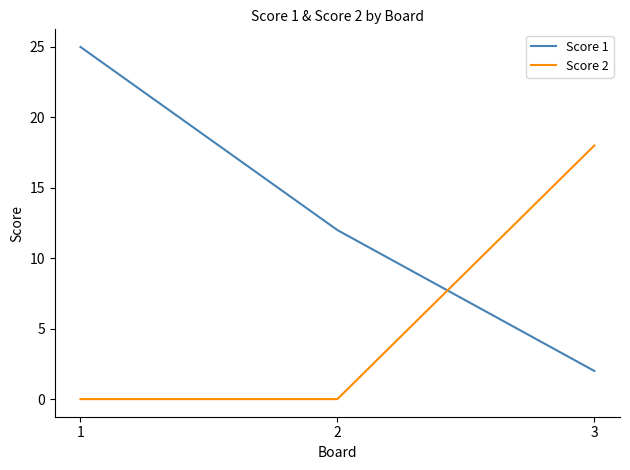

At how many categories does at least one series exceed 24?

1